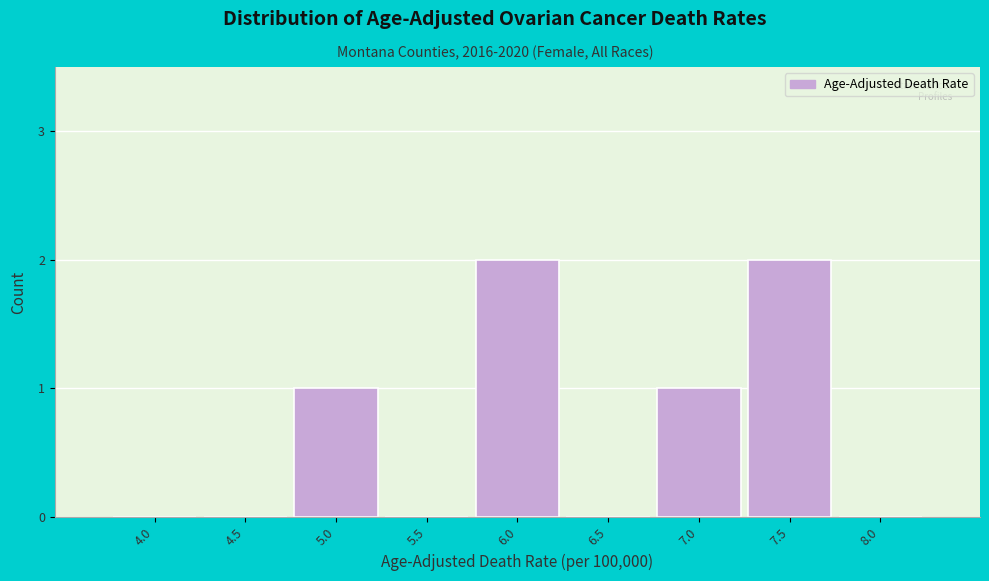

Reading right to left, list all the values displayed in this chart.

8.0=0	7.5=2	7.0=1	6.5=0	6.0=2	5.5=0	5.0=1	4.5=0	4.0=0